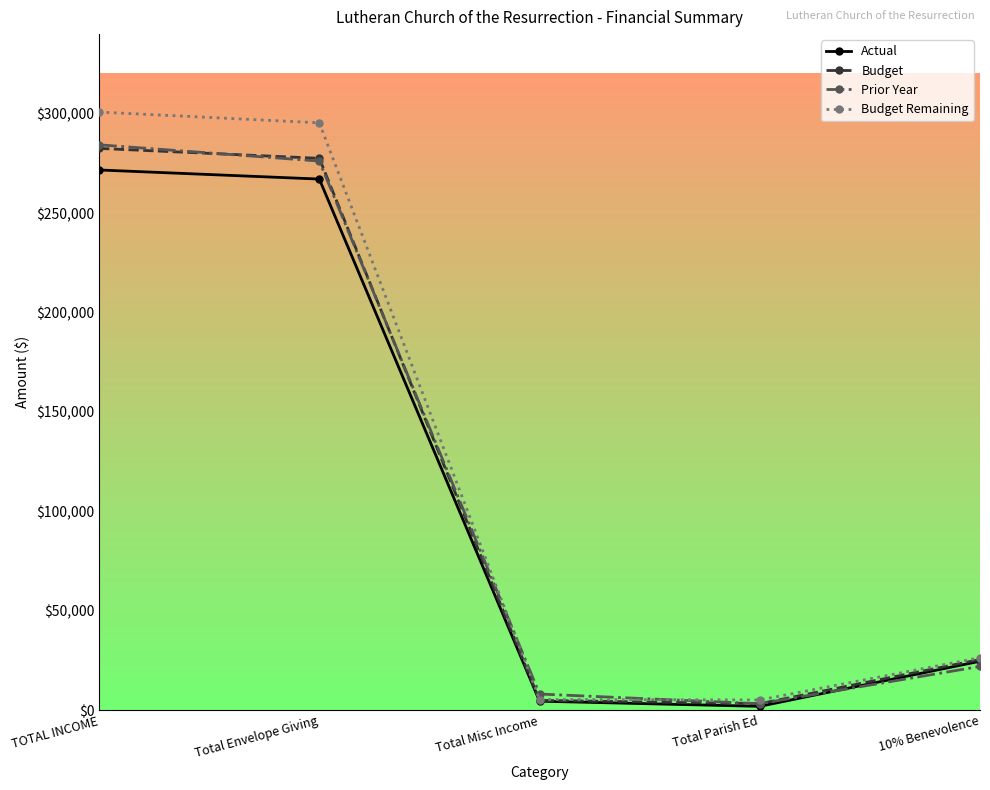

In Actual, how many points are lower than both neighbors (excluding endpoints)?

1